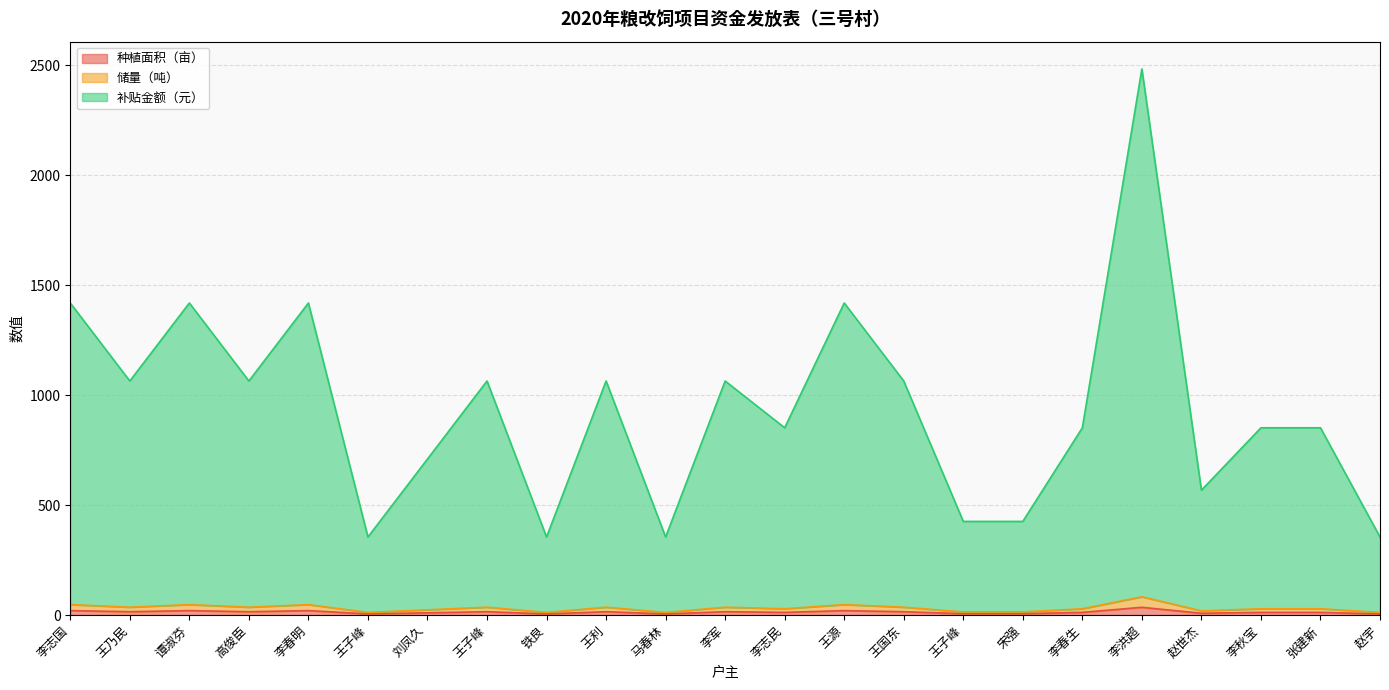

How many lines are shown in the chart?

3